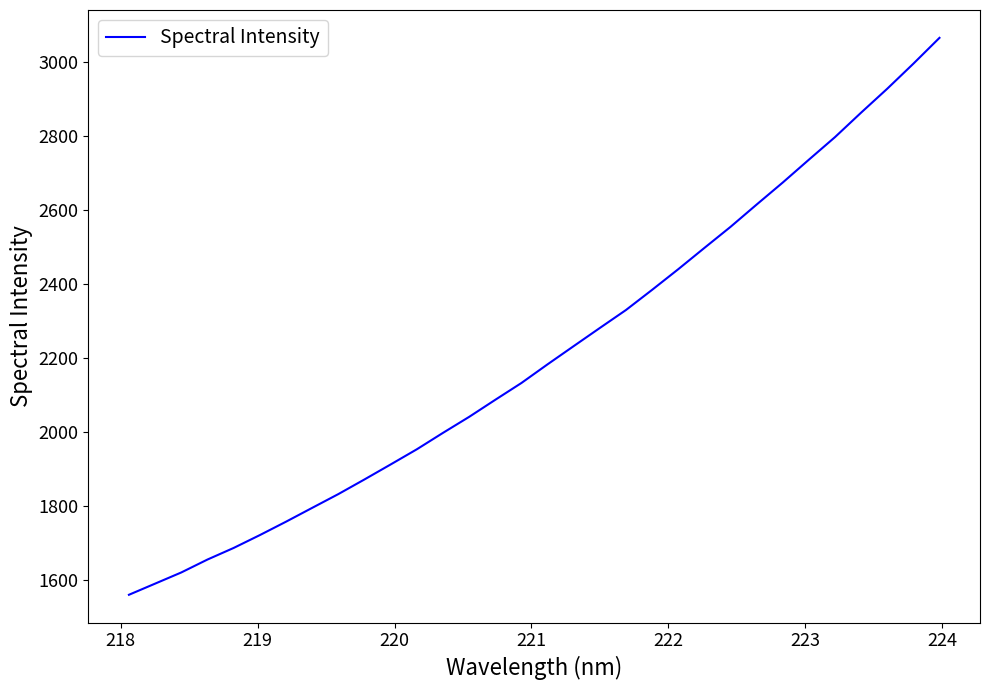

Count the number of categories in the chart.

32